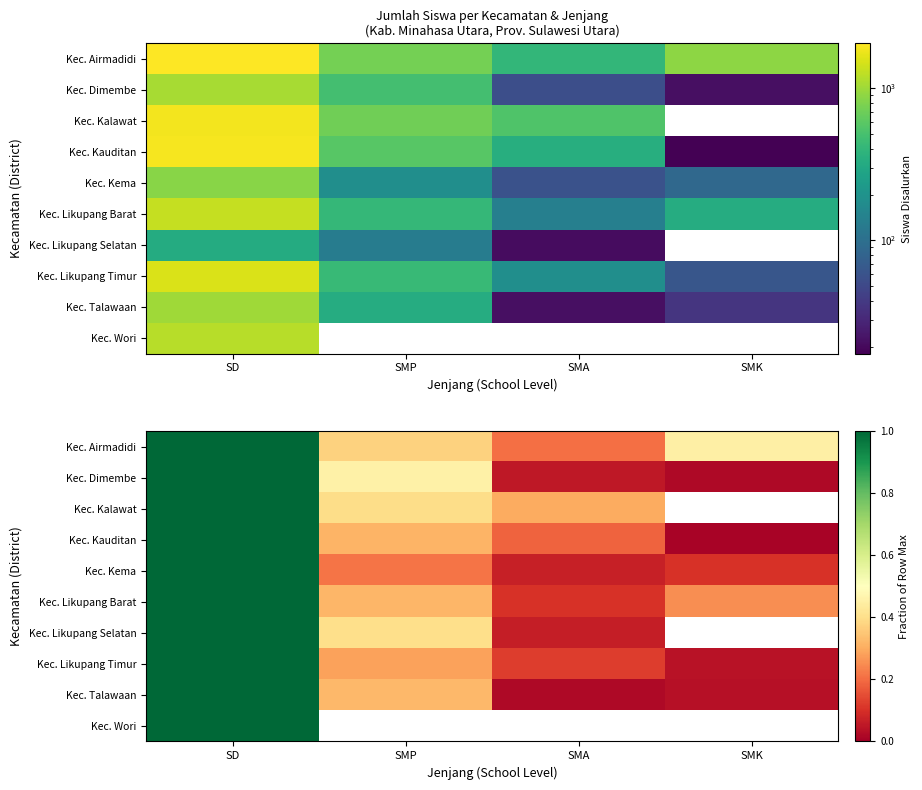

What is the difference between the Kec. Talawaan values at SD and SMP?

0.7